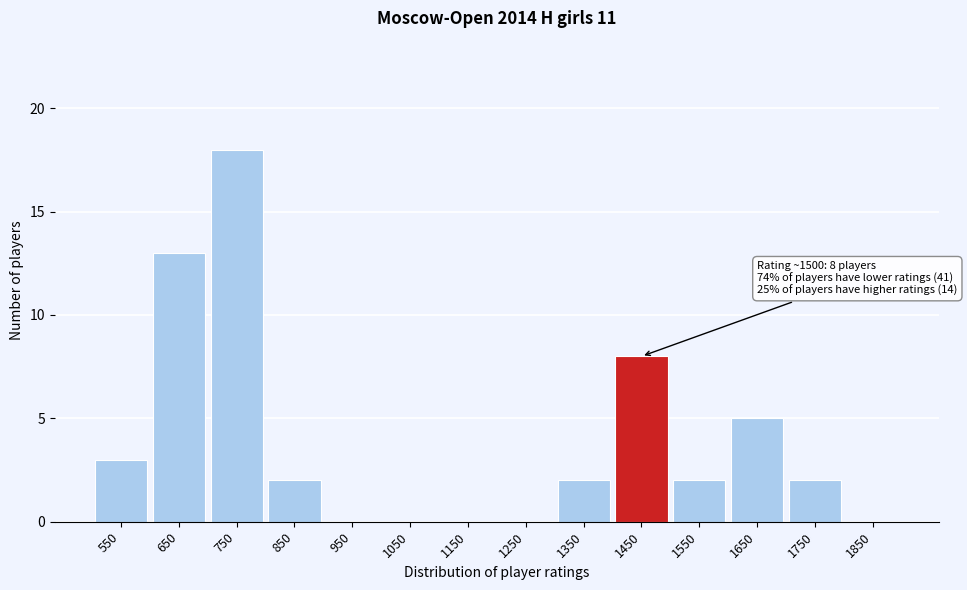

Reading left to right, transcribe all the data shown in this chart.

550=3	650=13	750=18	850=2	950=0	1050=0	1150=0	1250=0	1350=2	1450=8	1550=2	1650=5	1750=2	1850=0